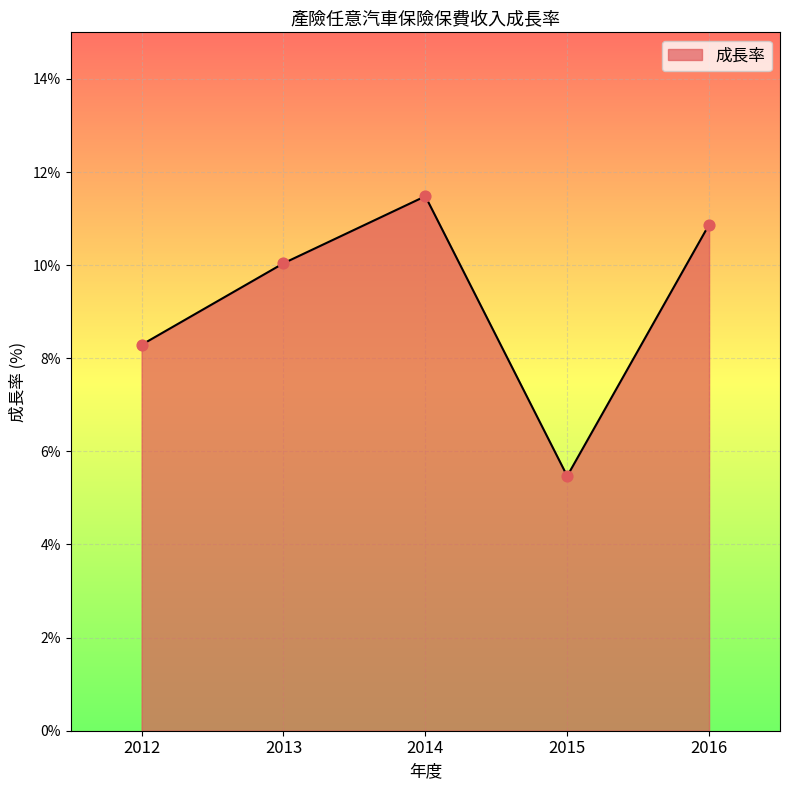

What is the ratio of the value at 2012 to the value at 2015?

1.5